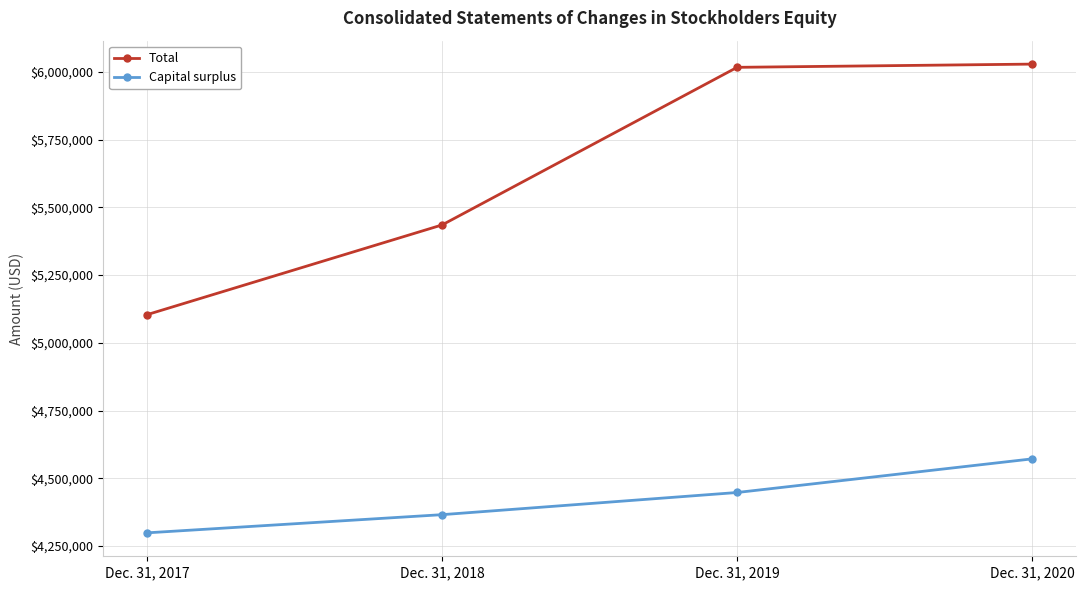

Does the chart display data point markers on the line(s)?

Yes